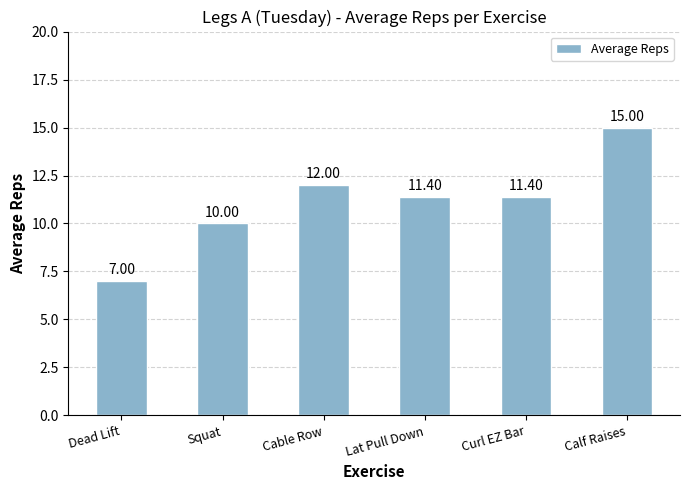

What value does the data have at Dead Lift?

7.0